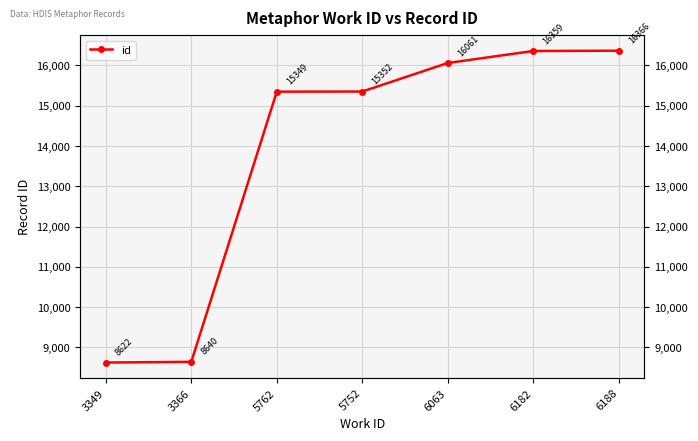

What is the difference between the values at 6188 and 5752?

1014